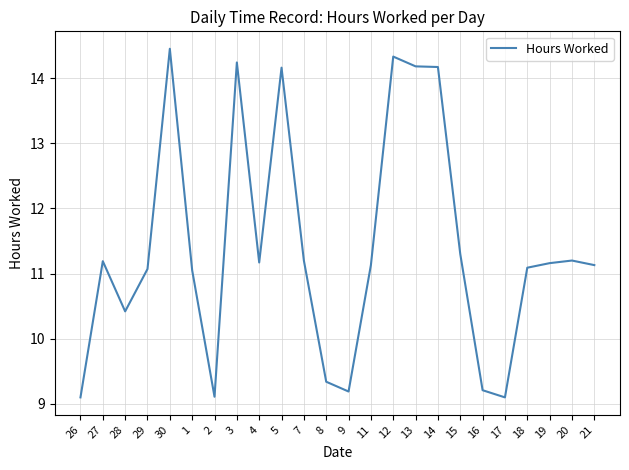

Does the chart have visible grid lines?

Yes